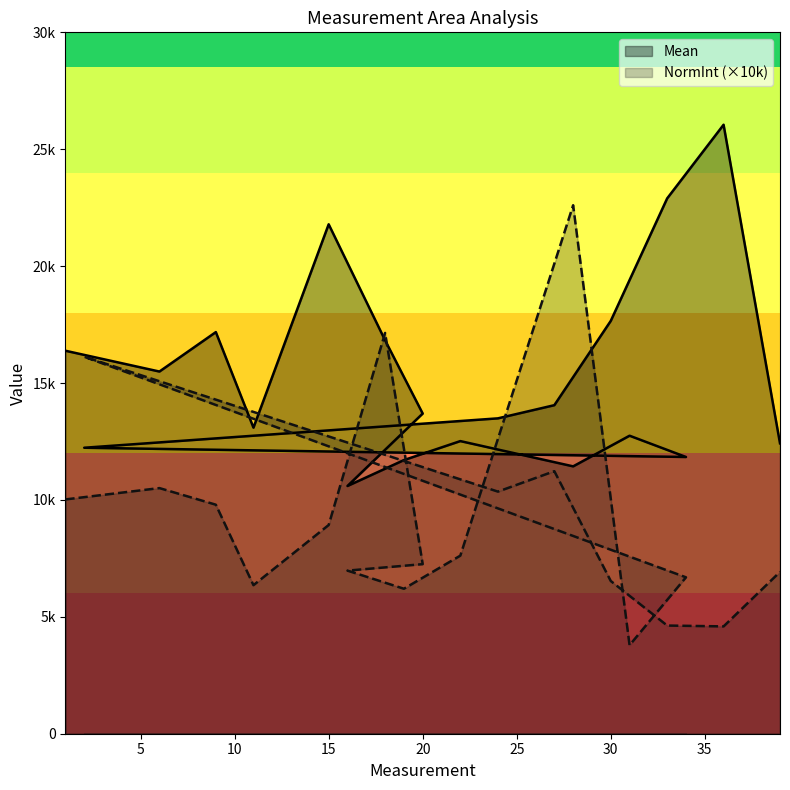

What is the difference between the maximum and minimum values in the NormInt series?

18817.7